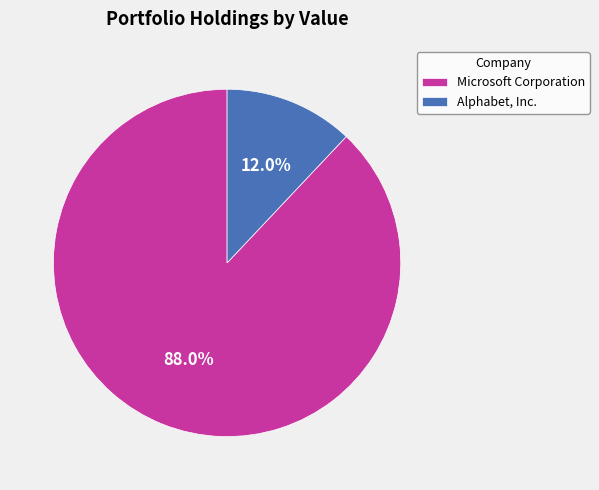

The Alphabet, Inc. slice represents 23% of the pie. True or false?

False